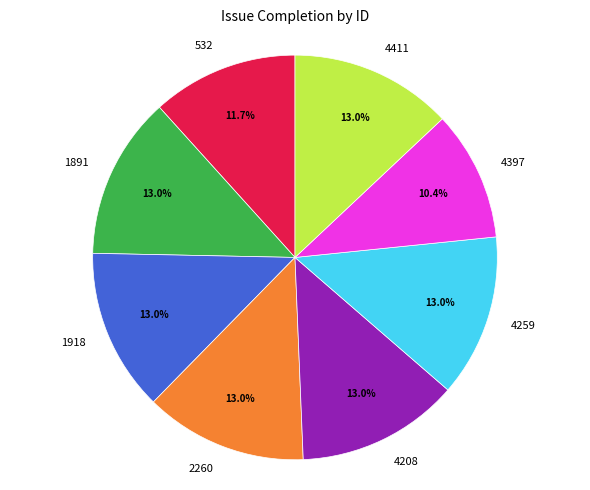

Count the number of slices in the pie.

8